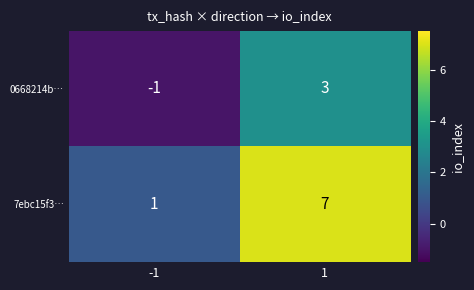

True or false: 7ebc15f3… has a value of 7 at 1.

True